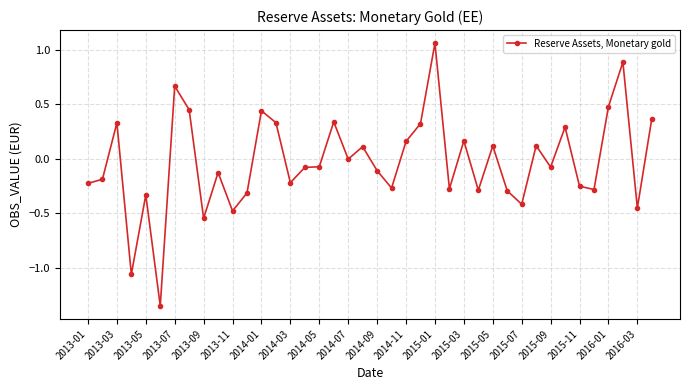

What is the difference between the maximum and minimum values?

2.4